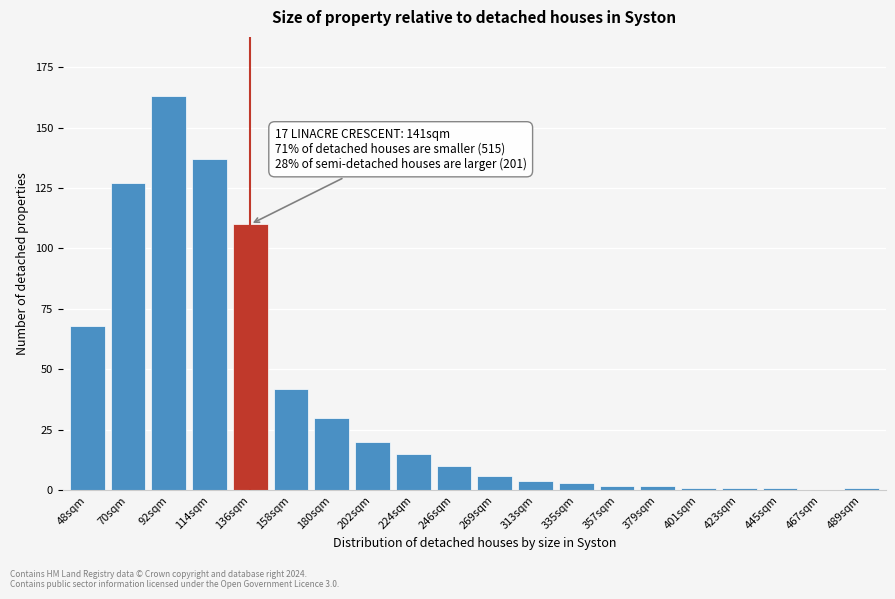

Reading left to right, transcribe all the data shown in this chart.

48sqm=68	70sqm=127	92sqm=163	114sqm=137	136sqm=110	158sqm=42	180sqm=30	202sqm=20	224sqm=15	246sqm=10	269sqm=6	313sqm=4	335sqm=3	357sqm=2	379sqm=2	401sqm=1	423sqm=1	445sqm=1	467sqm=0	489sqm=1